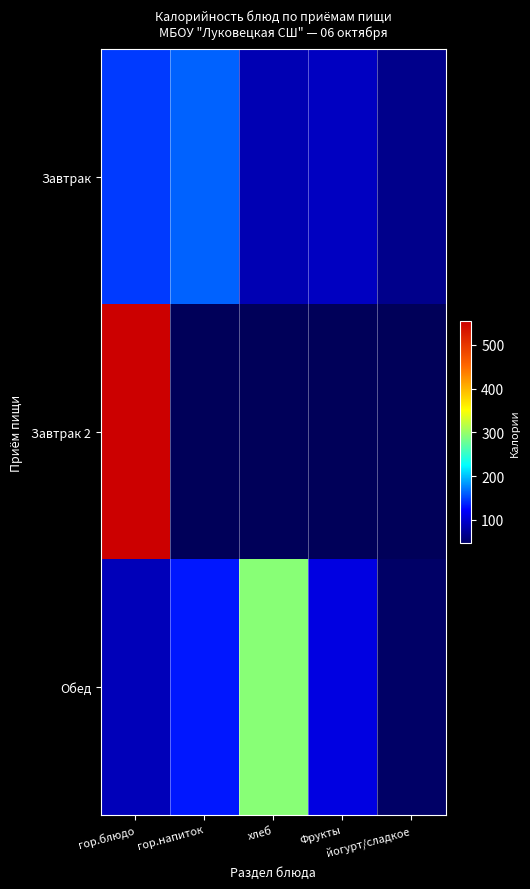

Is the value of Обед at йогурт/сладкое greater than the value of Завтрак 2 at Фрукты?

No